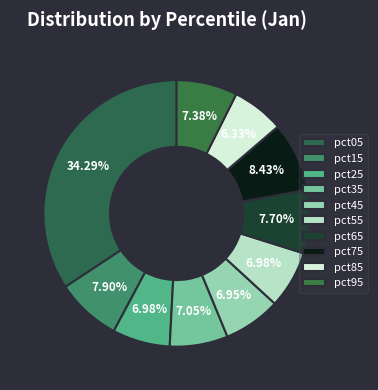

Is there a majority slice in this chart?

No